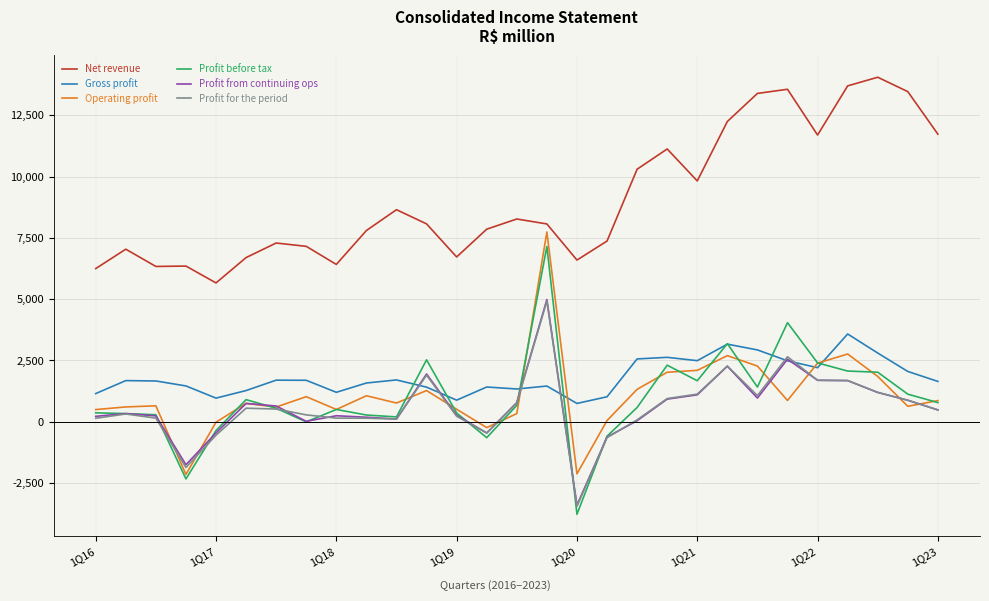

True or false: Gross profit and Operating profit cross at least once.

True